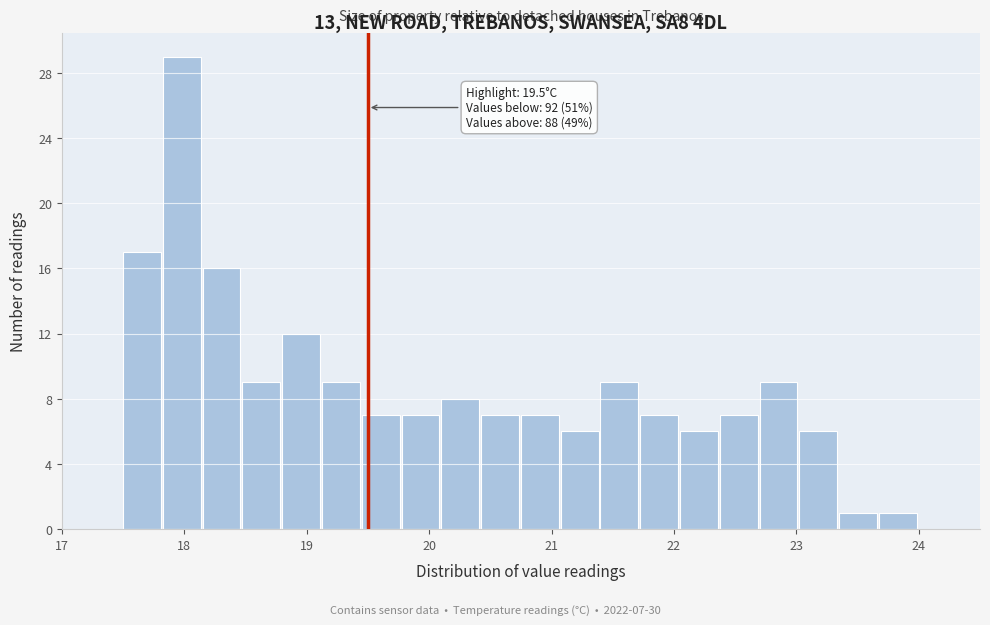

Read against the x-axis, roughly where is the centre of the tallest bar?

18.0